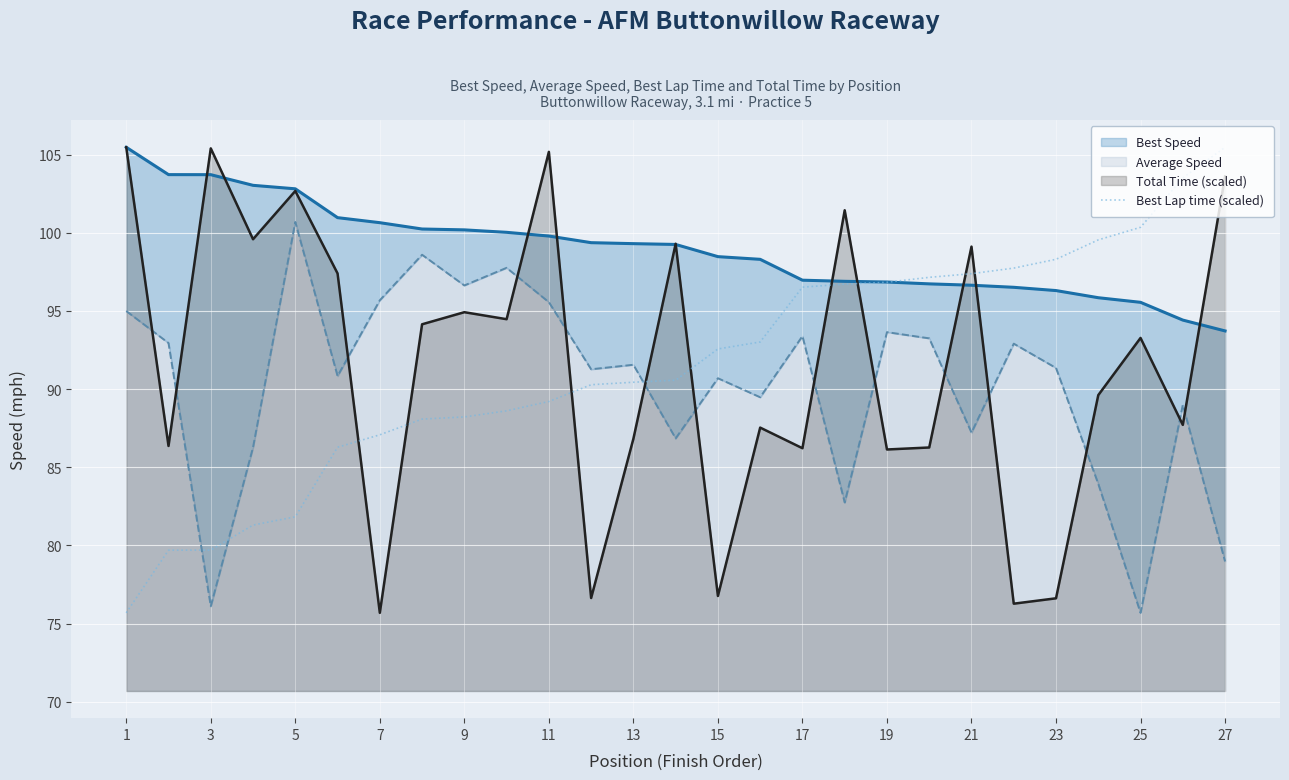

Is it true that Best Lap time (scaled) equals 131.2 at 19?

False